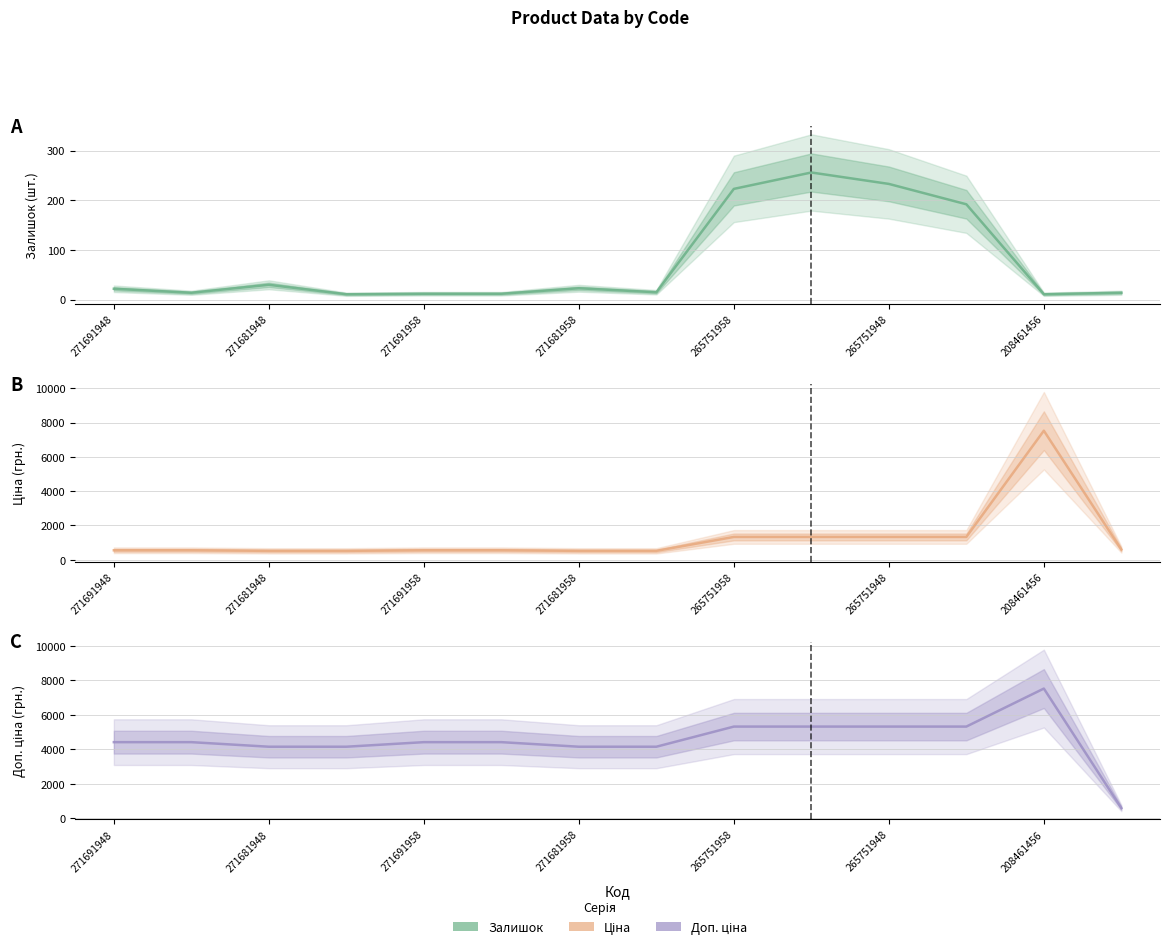

Is the value of Доп. ціна at 13 greater than the value of Залишок at 10?

Yes